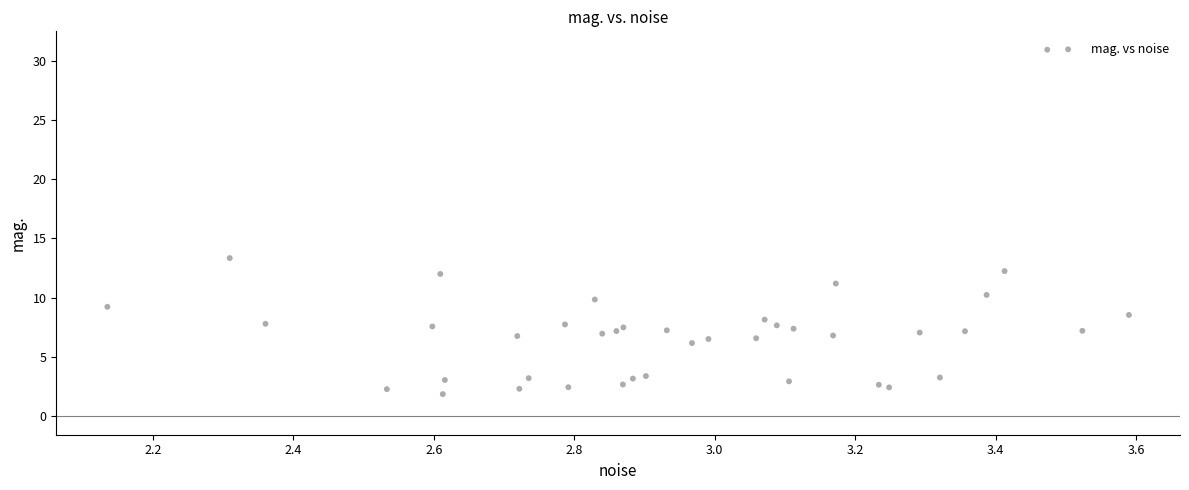

What Y value in the scatter plot is closest to 16?

13.3